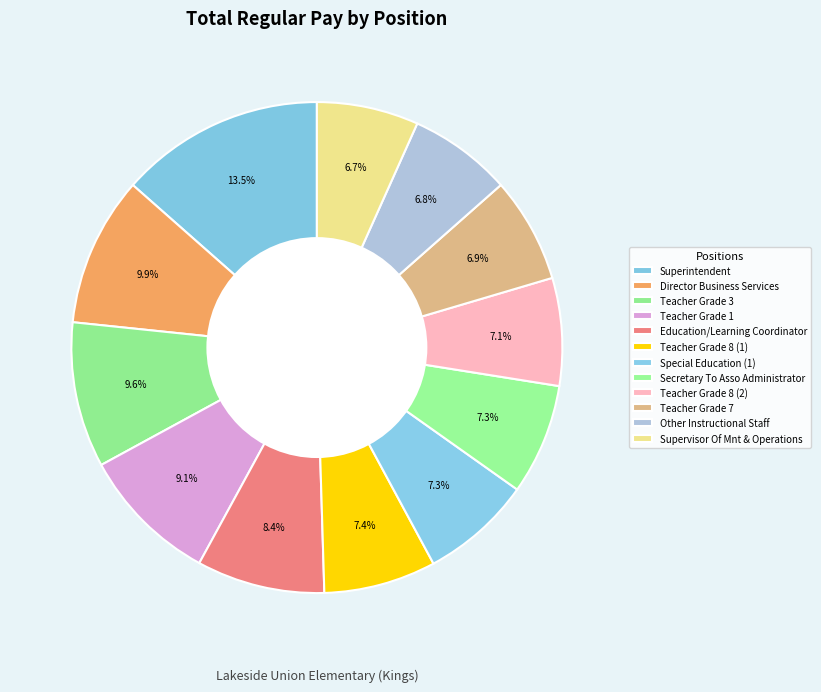

Rank the categories by value from highest to lowest.

Superintendent, Director Business Services, Teacher Grade 3, Teacher Grade 1, Education/Learning Coordinator, Teacher Grade 8 (1), Special Education (1), Secretary To Asso Administrator, Teacher Grade 8 (2), Teacher Grade 7, Other Instructional Staff, Supervisor Of Mnt & Operations